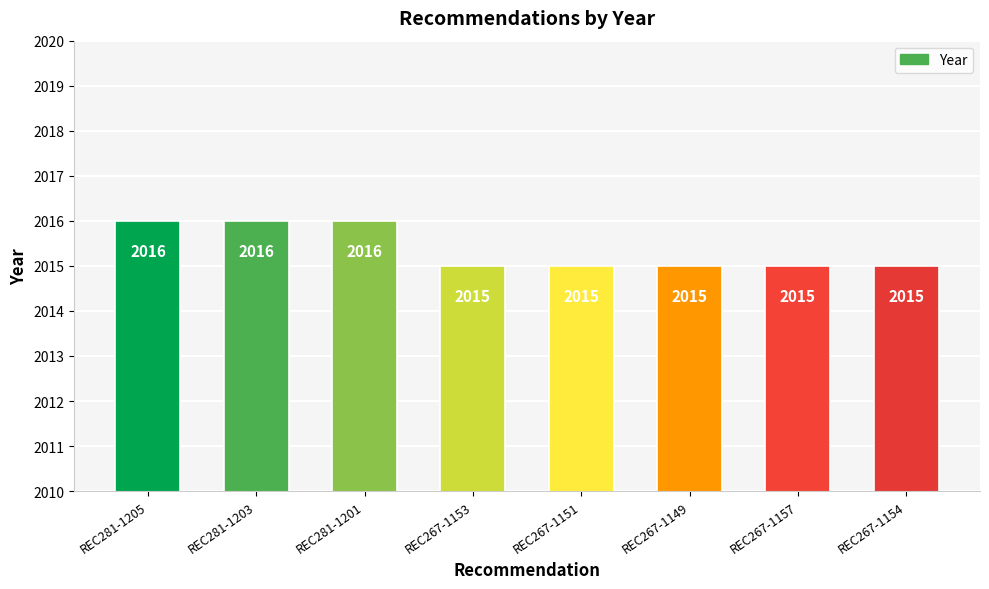

How many categories are shown in the chart?

8